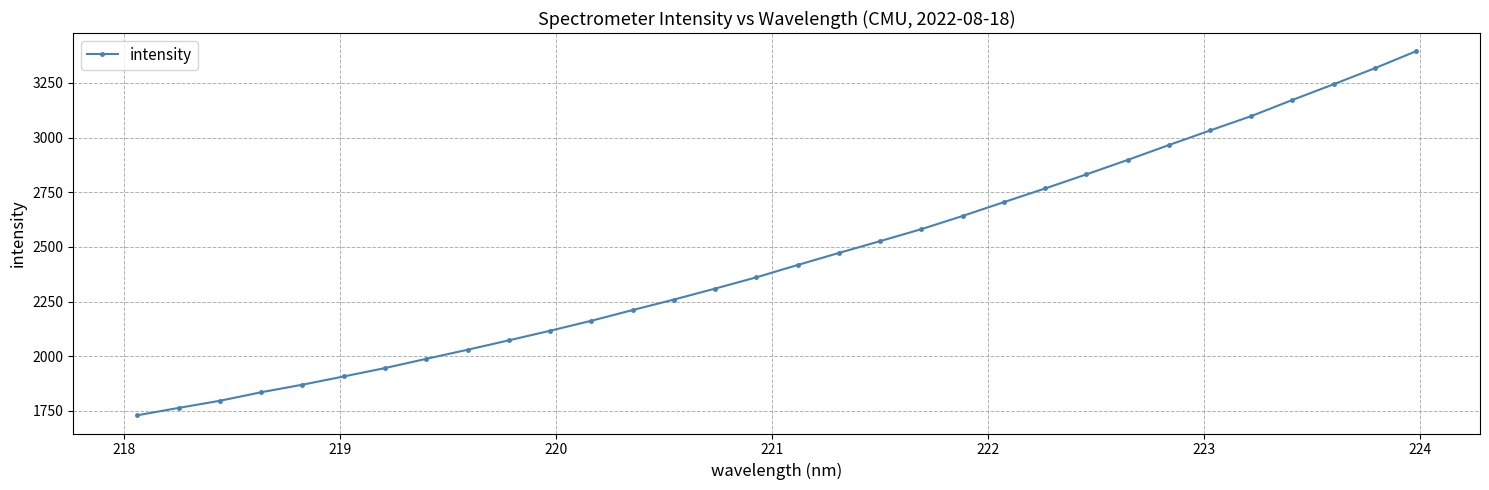

What is the value of the 29th point from the left?

3172.2